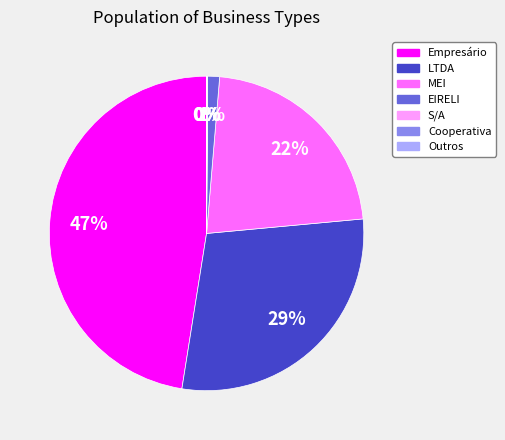

What is the largest slice in the pie chart?

Empresário